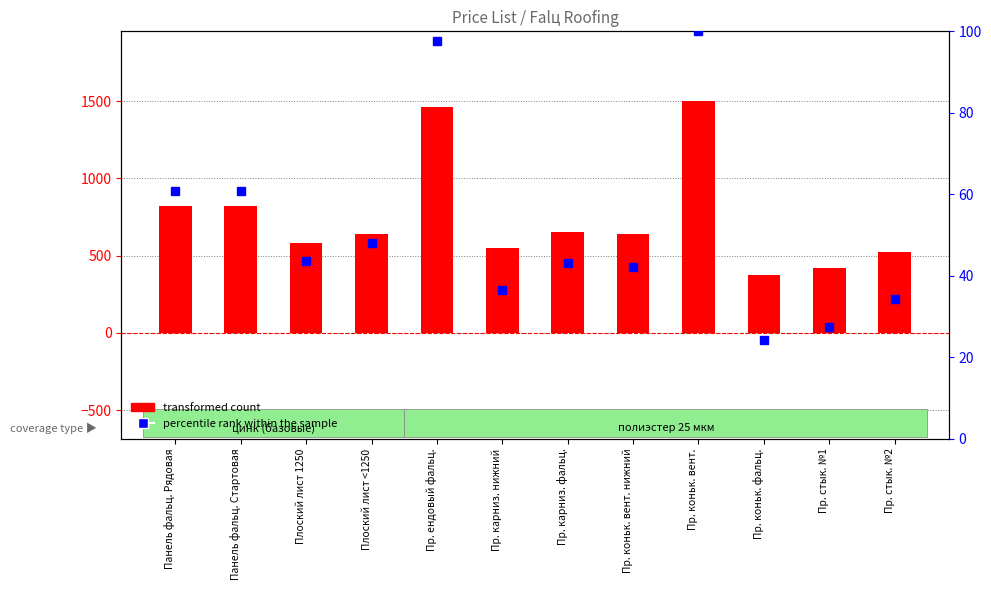

Between Пр. ендовый фальц. and Пр. коньк. фальц., which is larger?

Пр. ендовый фальц.